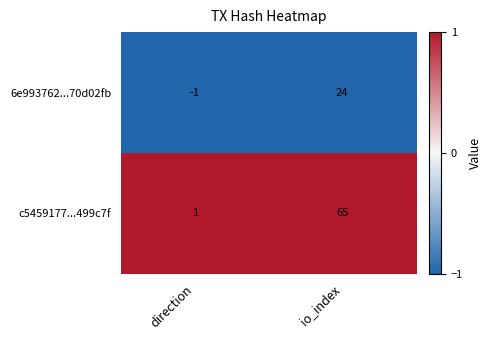

Which series has the largest range (max minus min)?

c5459177...499c7f